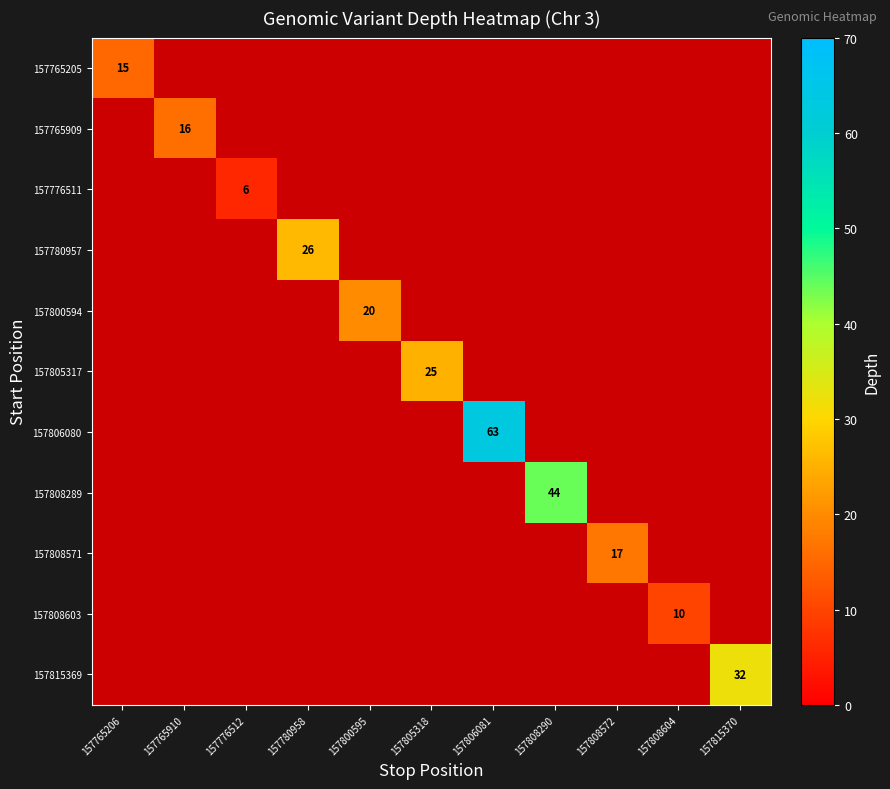

What is the greatest value displayed?

63.0